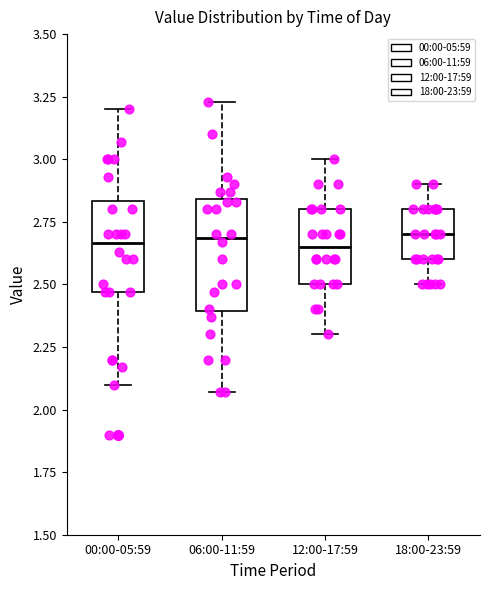

Reading left to right, read every box against the y-axis: the position of its median line, the range the box covers, and the ends of its whiskers. The values are not printed on the chart, so give them approximately, as read against the axis.

00:00-05:59: median 2.65, box 2.45 to 2.85, whiskers 2.10 to 3.20
06:00-11:59: median 2.70, box 2.40 to 2.85, whiskers 2.05 to 3.25
12:00-17:59: median 2.65, box 2.50 to 2.80, whiskers 2.30 to 3.00
18:00-23:59: median 2.70, box 2.60 to 2.80, whiskers 2.50 to 2.90